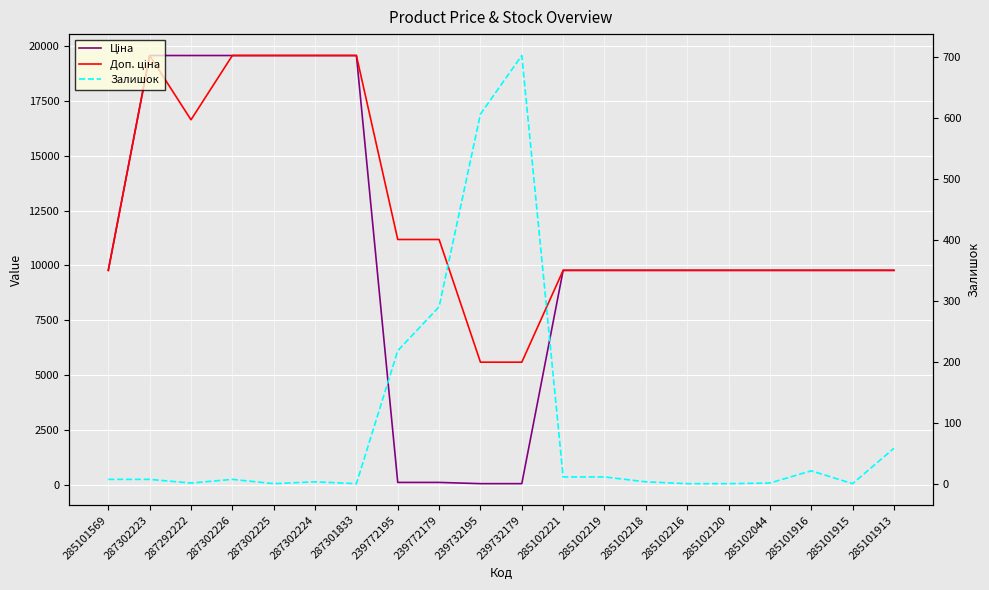

What position from the left is 285101916?

18